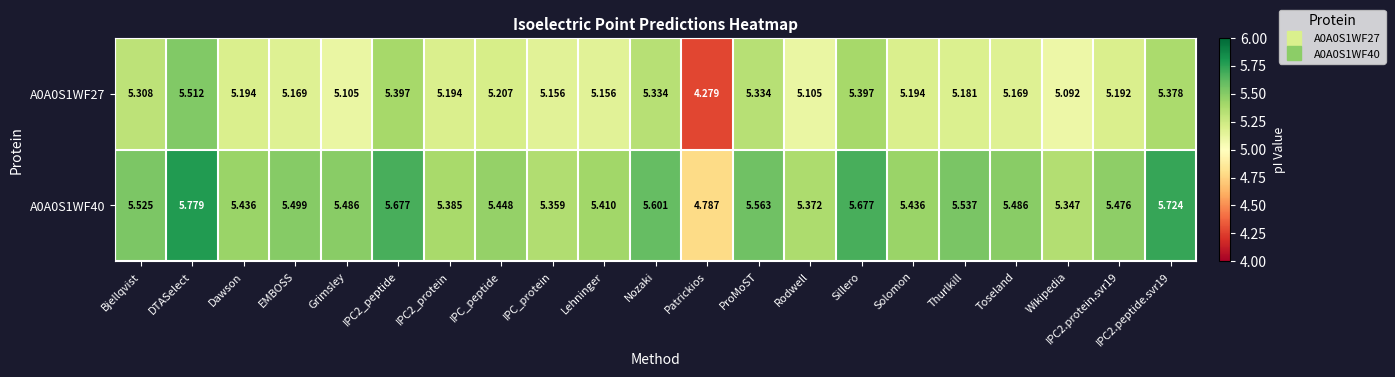

At which category is the sum across all series the highest?

DTASelect